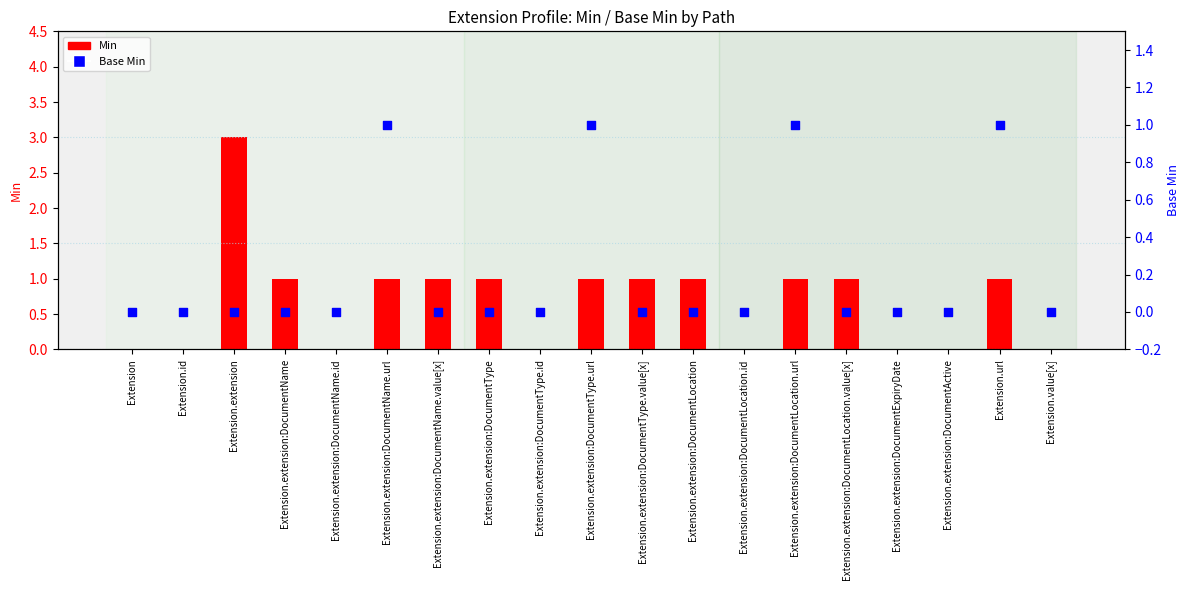

Is the value of Min at Extension.url greater than the value of Base Min at Extension.extension:DocumentType.value[x]?

Yes